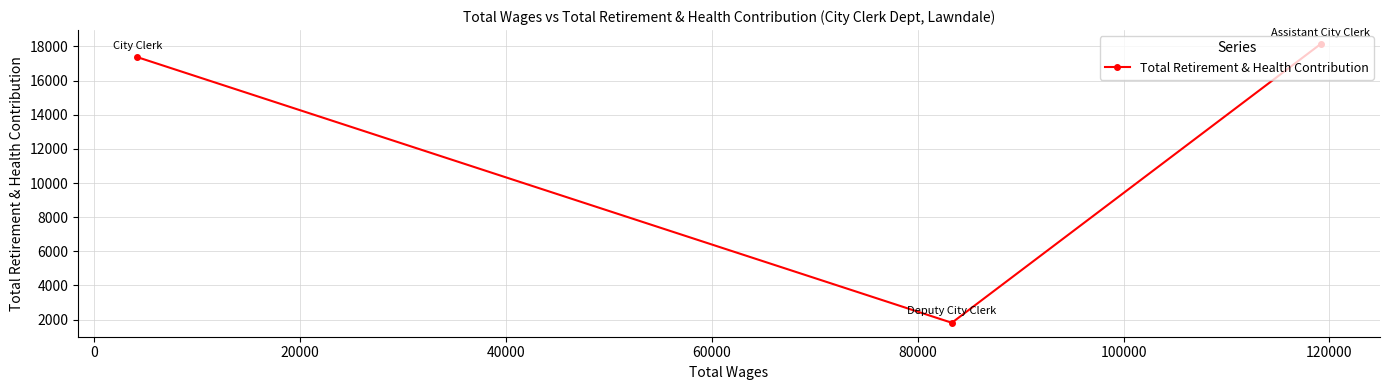

Reading left to right, transcribe all the data shown in this chart.

17375	1815	18141